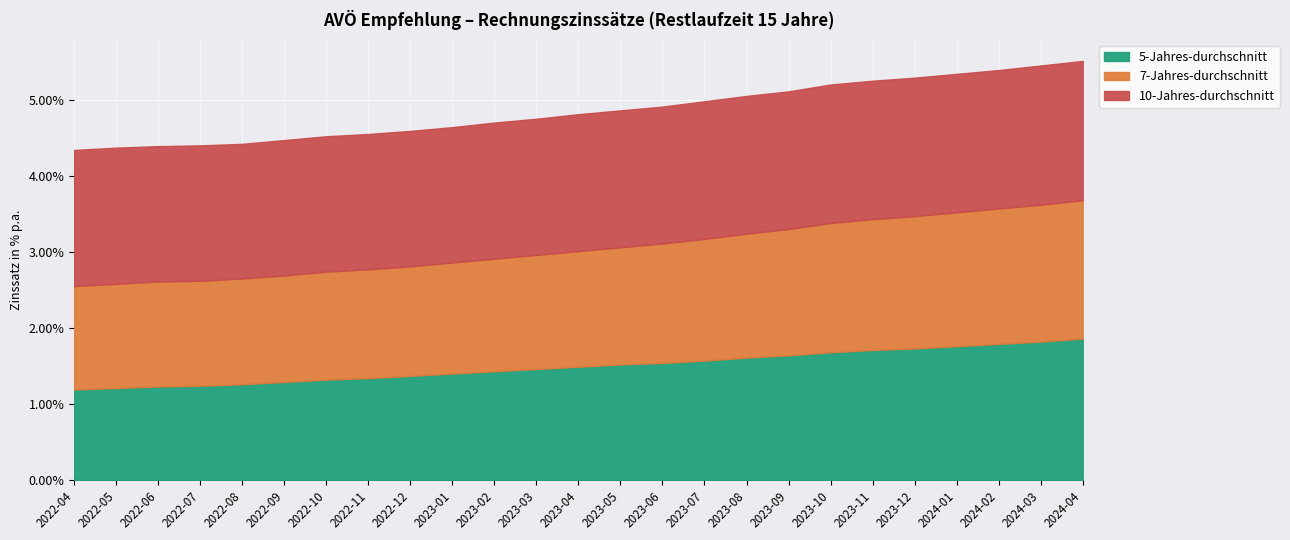

Between 2022-07 and 2023-05, which series saw the biggest shift?

5-Jahres-durchschnitt